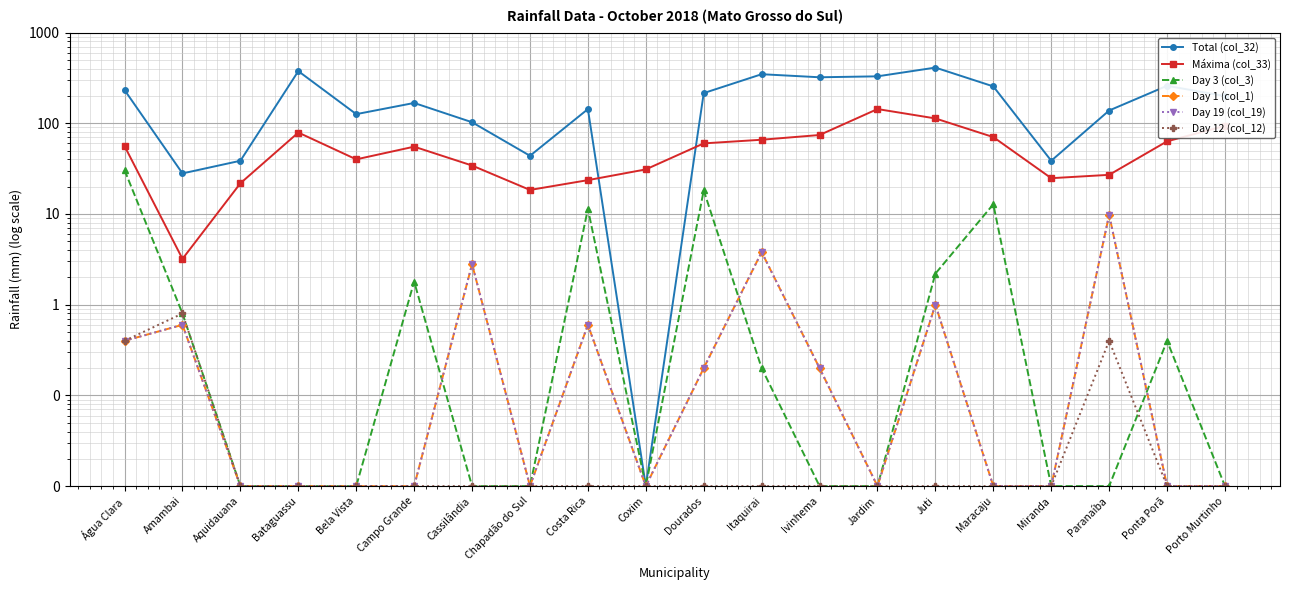

Which series has the widest spread of values?

Total (col_32)